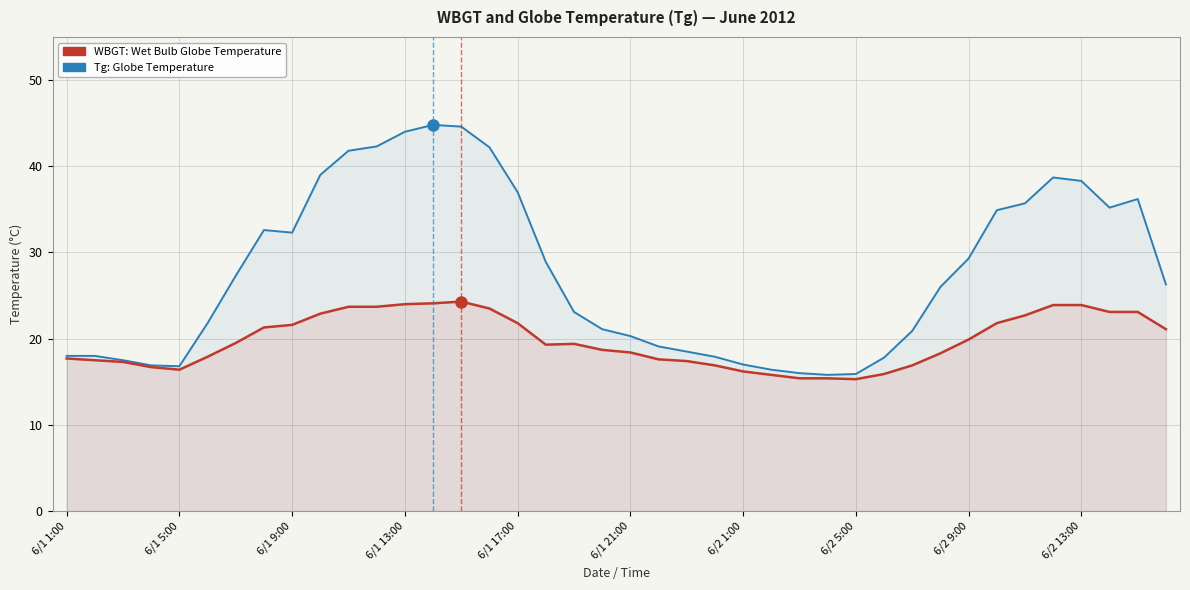

What is the difference between the maximum and minimum values in the WBGT series?

9.0